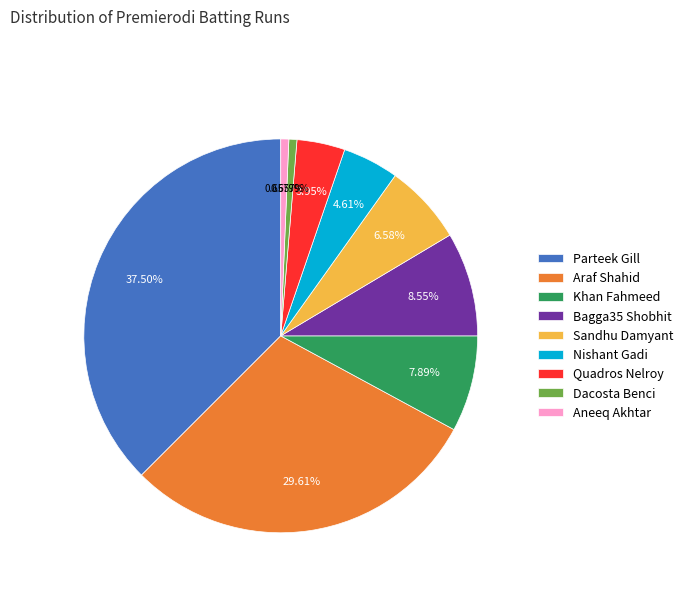

What portion of the pie excludes Parteek Gill?

62.5%